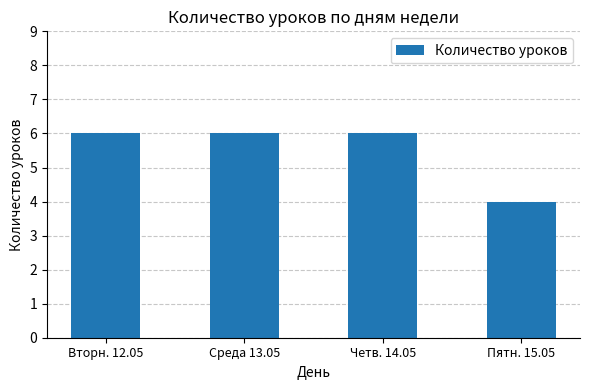

What is the difference between the maximum and minimum values?

2